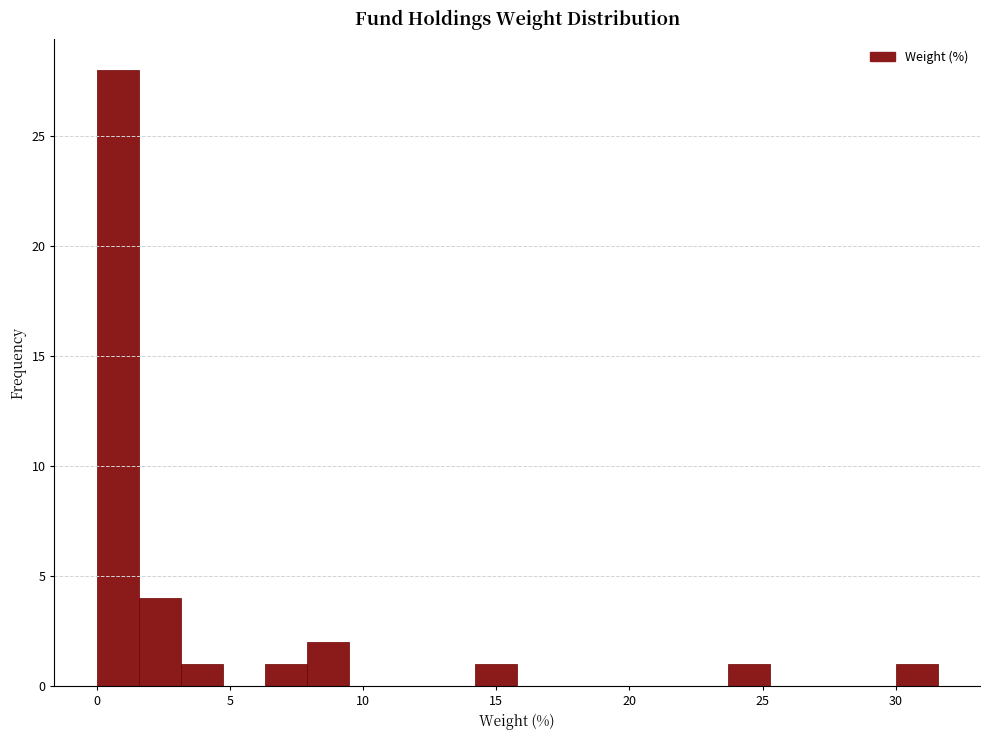

Read against the x-axis, roughly where is the centre of the tallest bar?

1.0